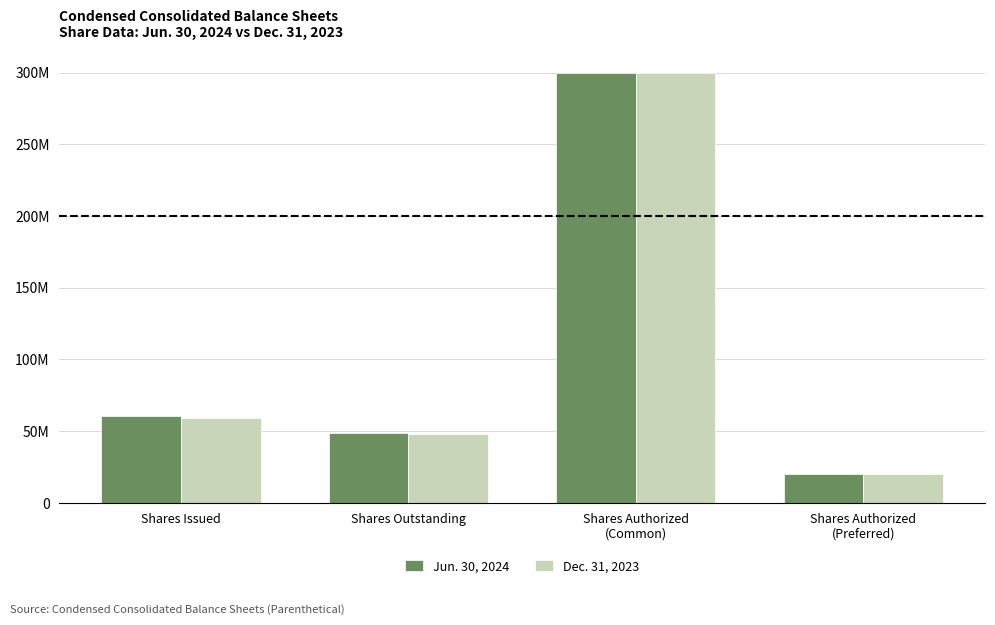

What are all the series names shown in the legend?

Jun. 30, 2024, Dec. 31, 2023